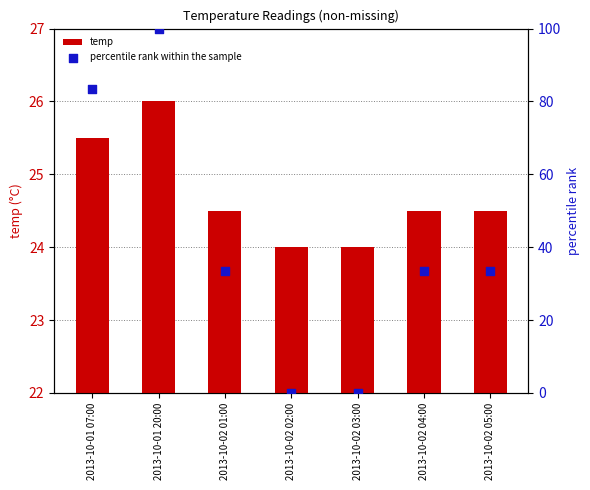

Which series contains the lowest Y value?

percentile rank within the sample